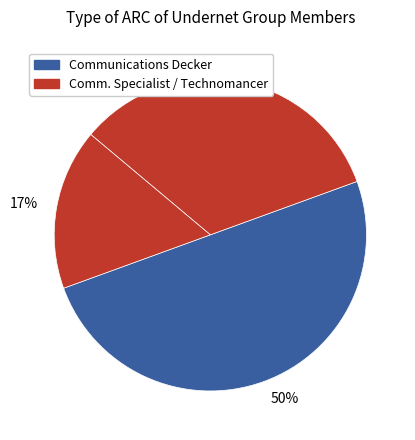

To the nearest percent, what is the average slice percentage?

33%